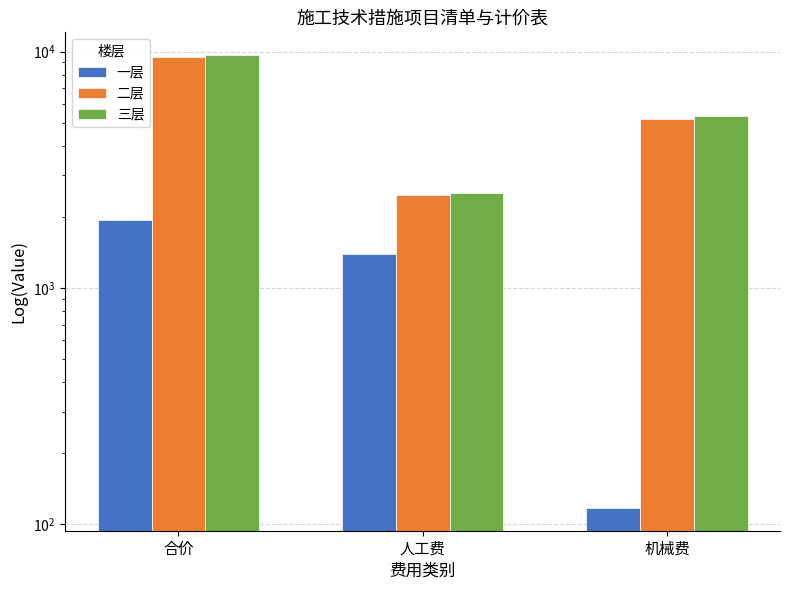

What is the spread (max minus min) of values at 合价?

7738.4